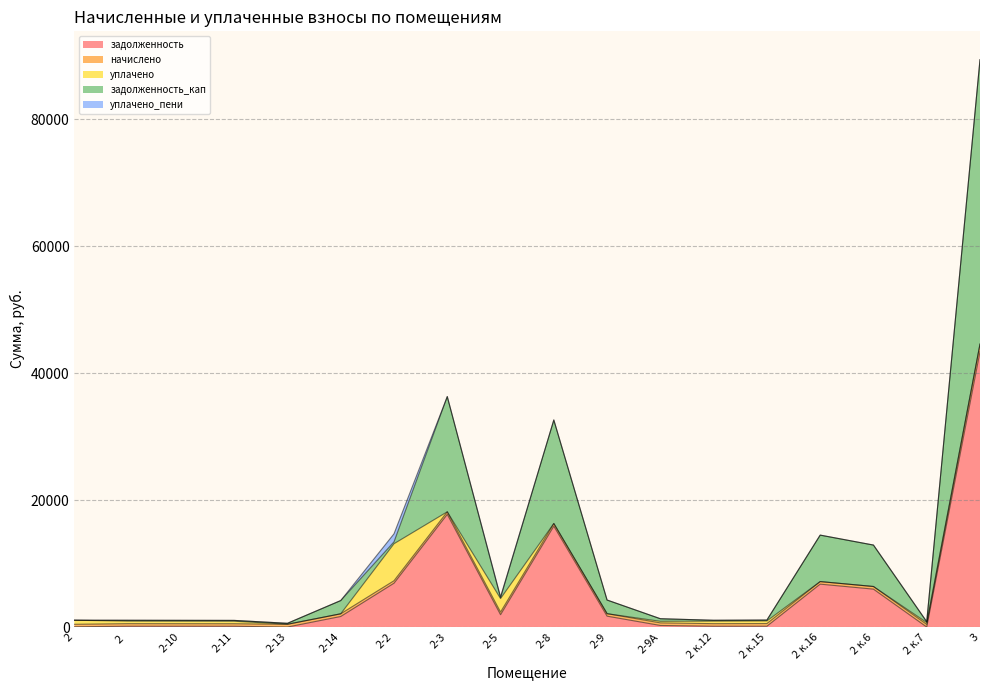

Count the number of categories in the chart.

18